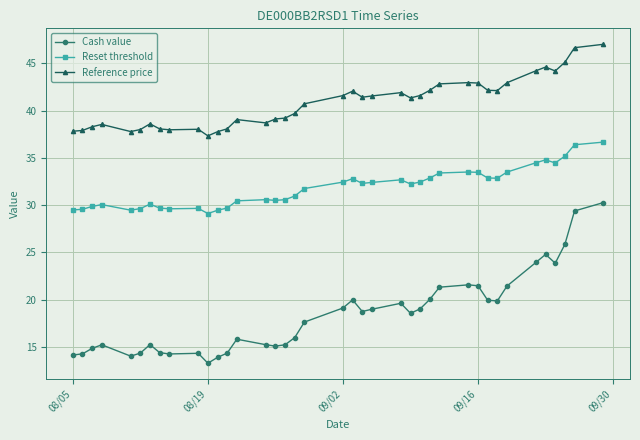

What is the maximum value for Reference price?

47.0